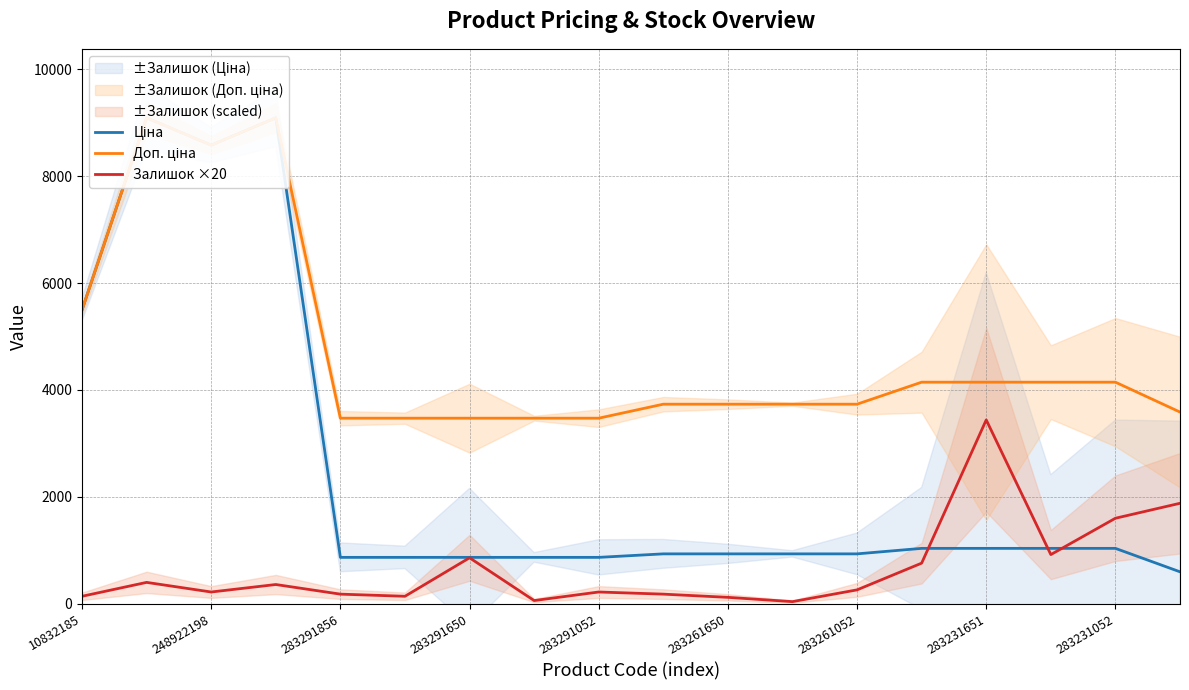

At how many categories does at least one series exceed 1981?

18